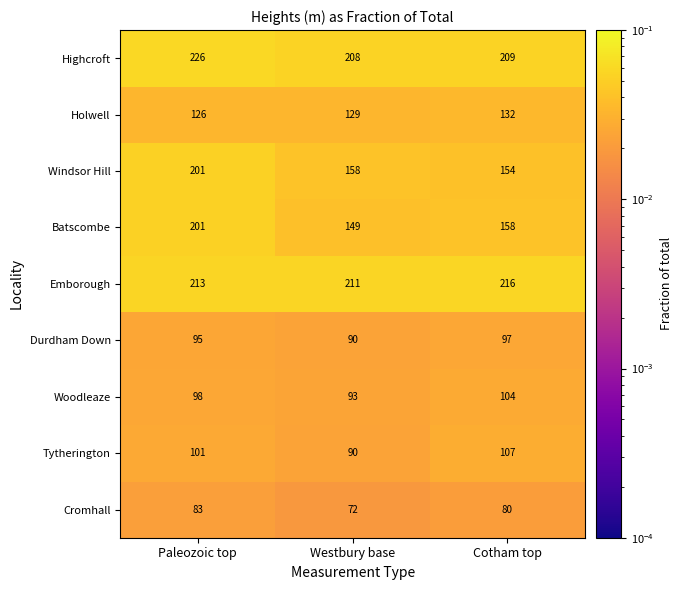

True or false: Emborough has a value of 343 at Paleozoic top.

False